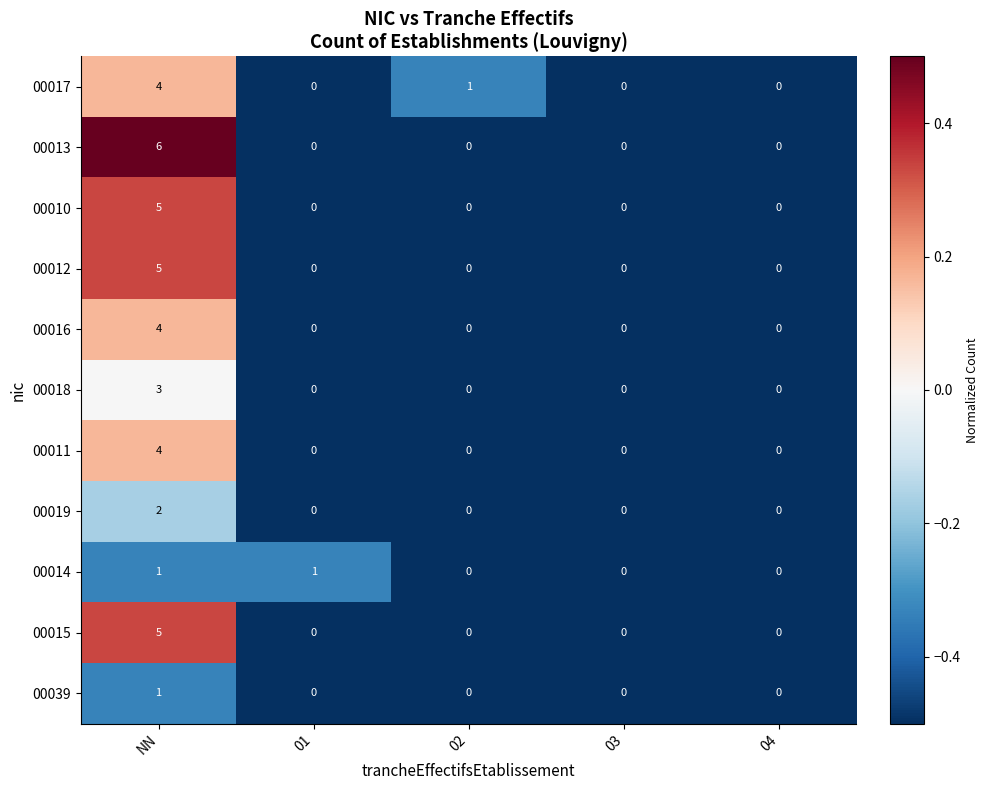

Which series has the largest range (max minus min)?

00013